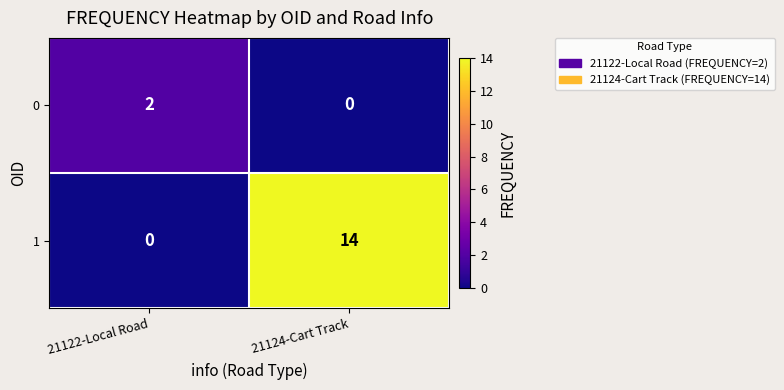

True or false: 1 has a value of 14 at 21124-Cart Track.

True